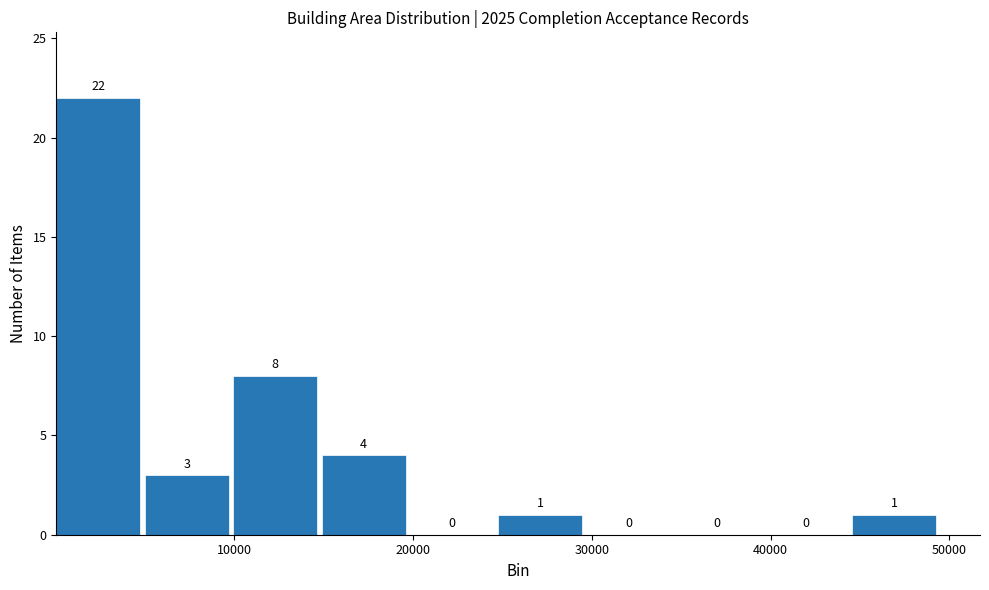

Reading left to right, list every bar in this chart as the range it spans on the x-axis followed by its height. The bar edges are not printed on the chart, so give them approximately, as read against the axis.

0 to 5000: 22
5000 to 10000: 3
10000 to 15000: 8
15000 to 20000: 4
20000 to 25000: 0
25000 to 30000: 1
30000 to 35000: 0
35000 to 40000: 0
40000 to 45000: 0
45000 to 50000: 1